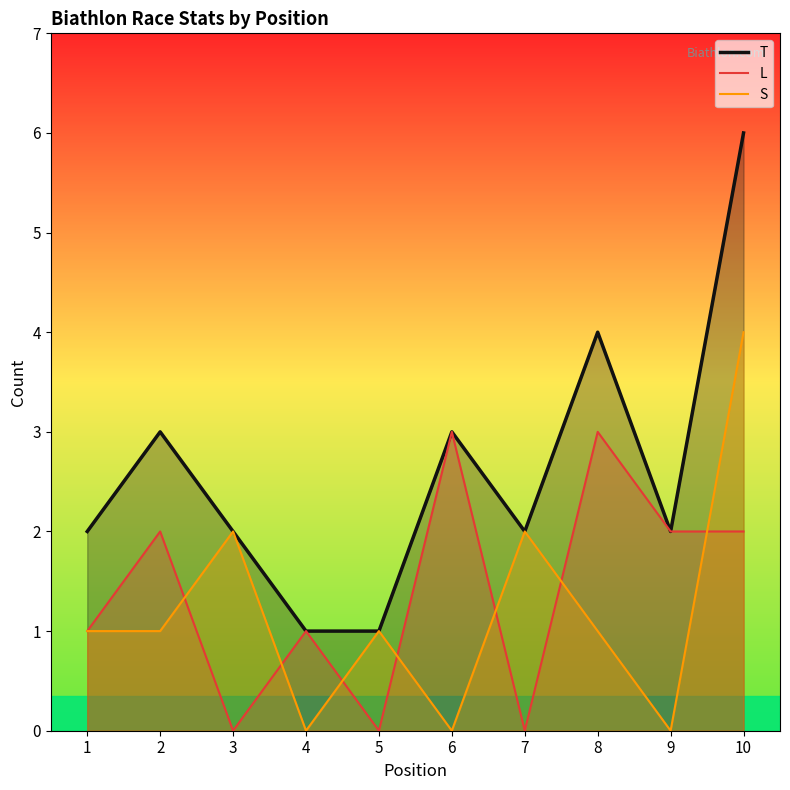

List the series in order of their peak value, lowest first.

L, S, T